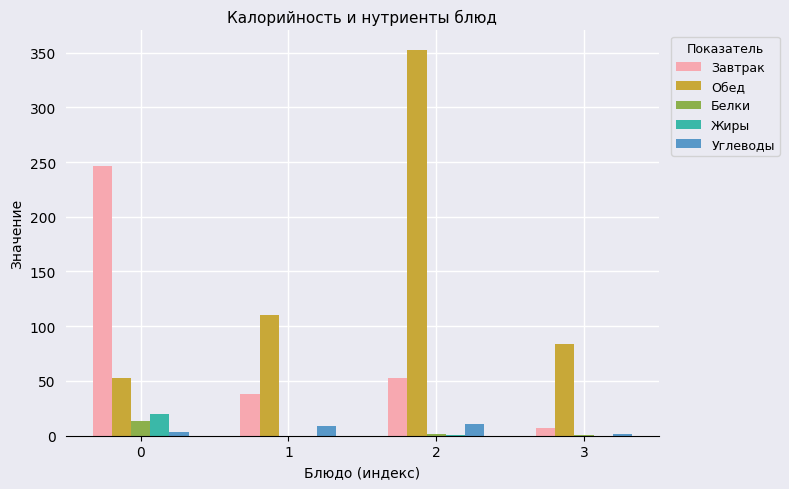

Which series has the largest total across all categories?

Обед